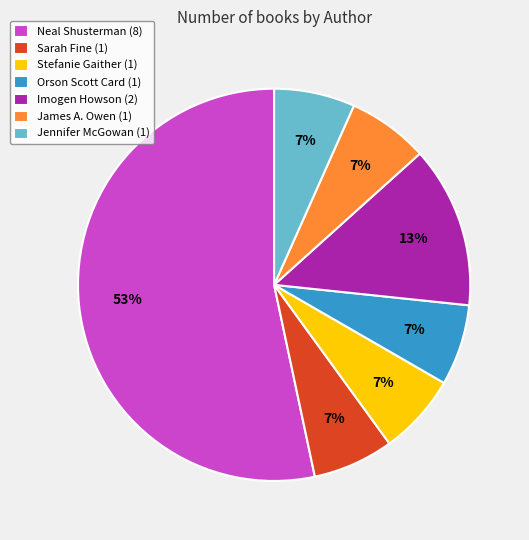

To the nearest percent, what percentage of the pie is Sarah Fine?

7%